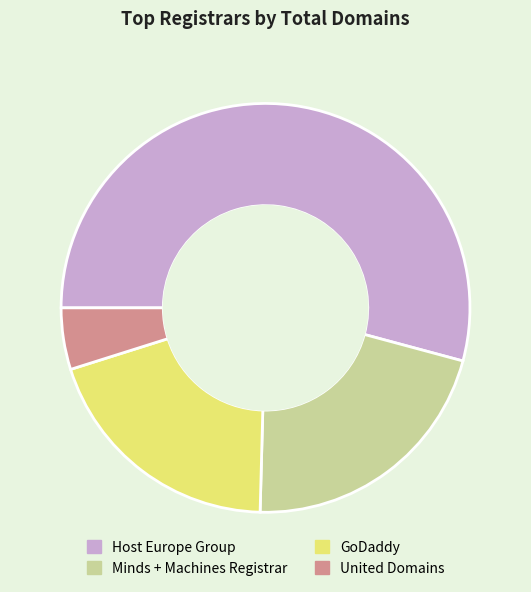

Does any single category account for the majority?

Yes